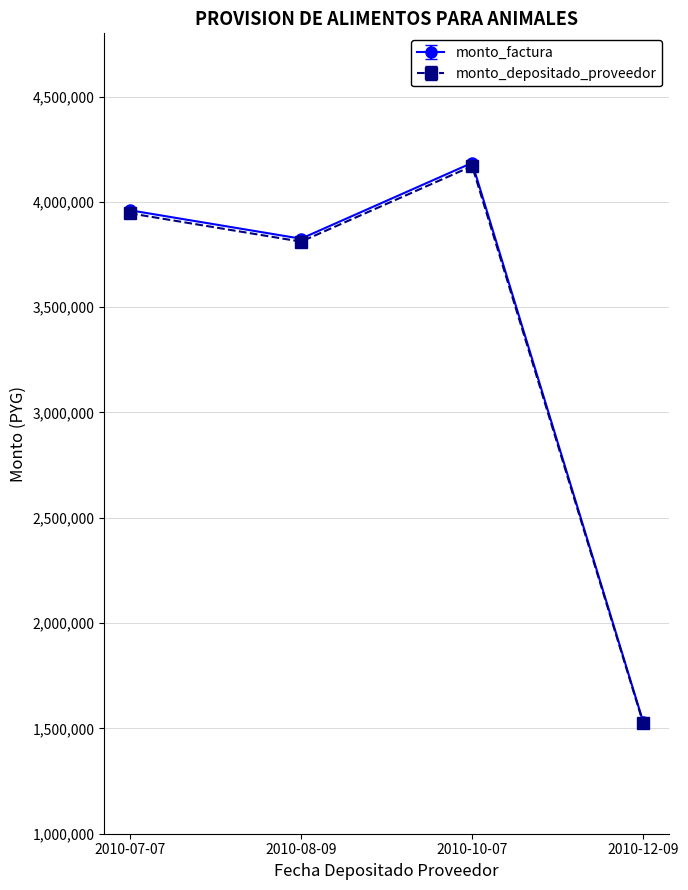

How many distinct data groups are displayed?

2